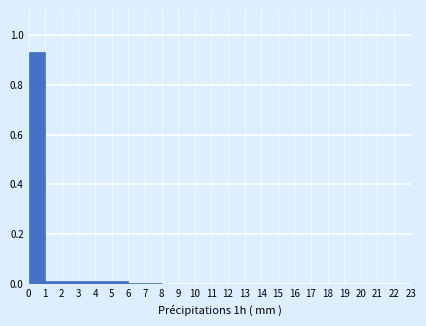

Reading left to right, transcribe this chart: for each bar, give the range it covers on the x-axis and its height. The values are not printed on the chart, so give them approximately, as read against the axis.

0 to 1: 0.94
1 to 2: under 0.02
2 to 3: under 0.02
3 to 4: under 0.02
4 to 5: under 0.02
5 to 6: under 0.02
6 to 7: under 0.02
7 to 8: under 0.02
8 to 9: under 0.02
9 to 10: 0
10 to 11: 0
11 to 12: 0
12 to 13: 0
13 to 14: 0
14 to 15: 0
15 to 16: 0
16 to 17: 0
17 to 18: 0
18 to 19: 0
19 to 20: 0
20 to 21: 0
21 to 22: 0
22 to 23: 0